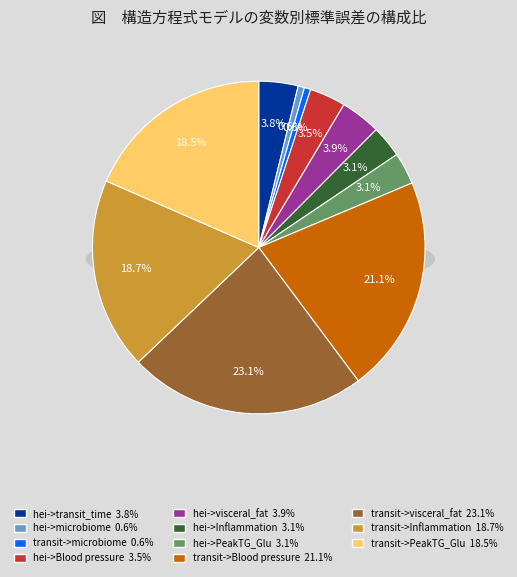

Is hei->PeakTG_Glu the majority of the pie?

No